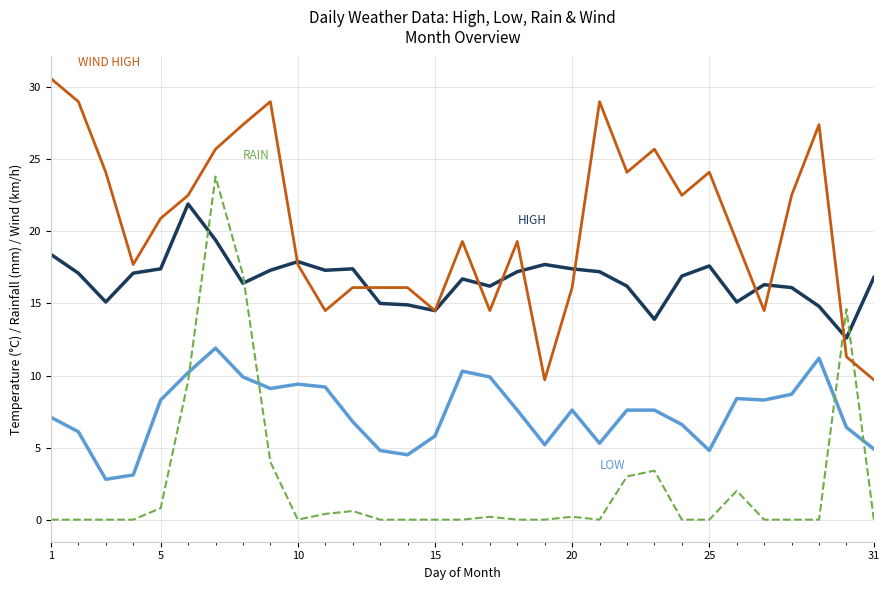

How many series are shown in this chart?

4